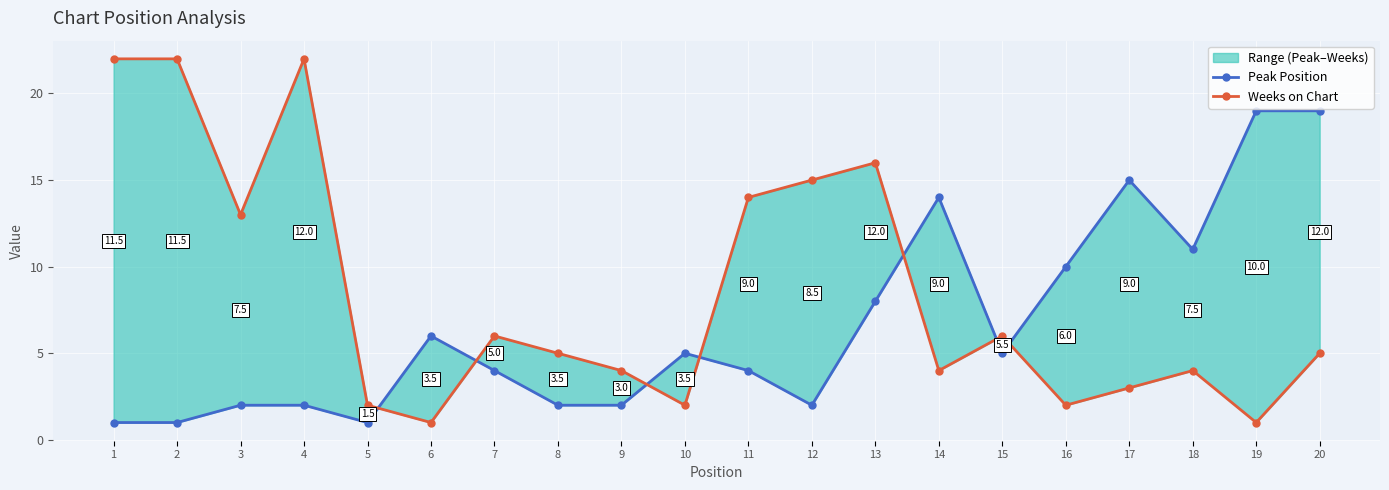

Rank the series by their average value, from highest to lowest.

Weeks on Chart, Peak Position